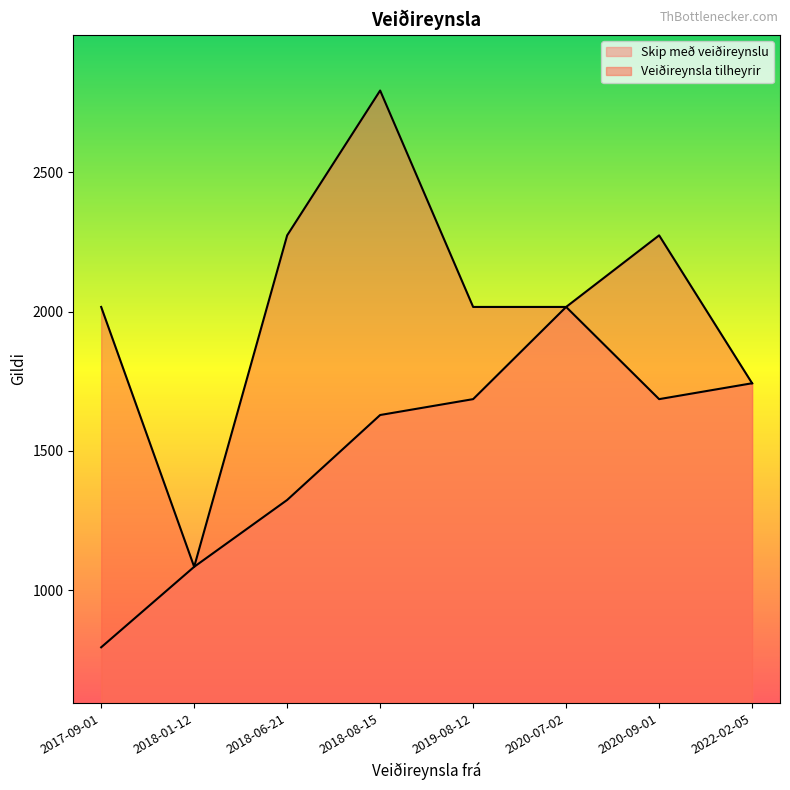

At which label does Veiðireynsla tilheyrir reach its peak?

2018-08-15